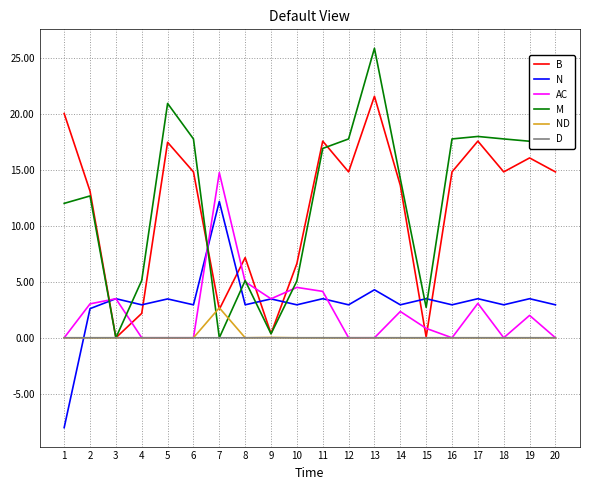

The N series shows 3490.5 at 19. True or false?

True